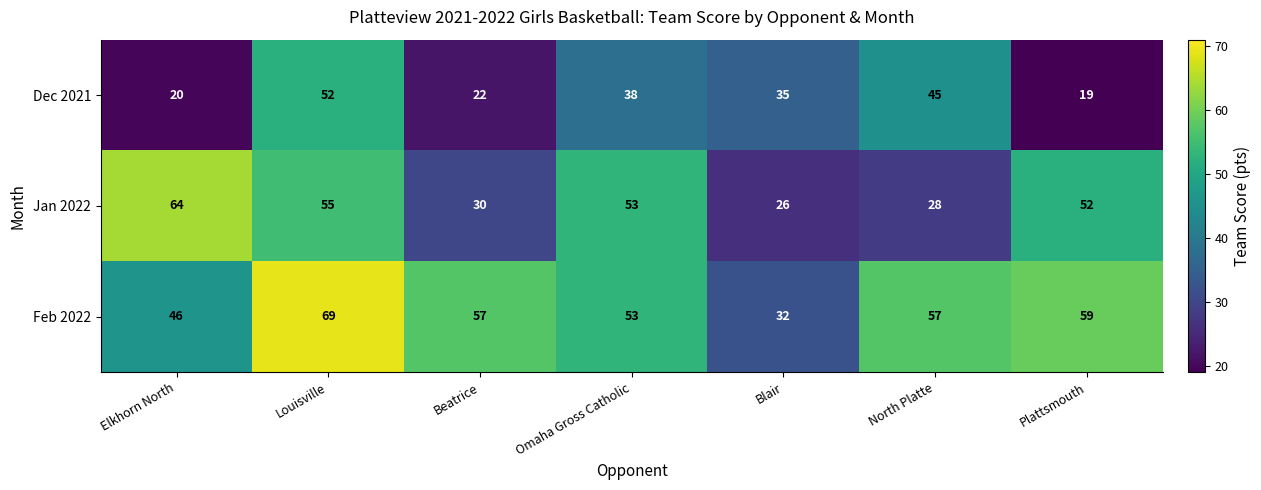

Where does the Dec 2021 series first go above 35?

Louisville